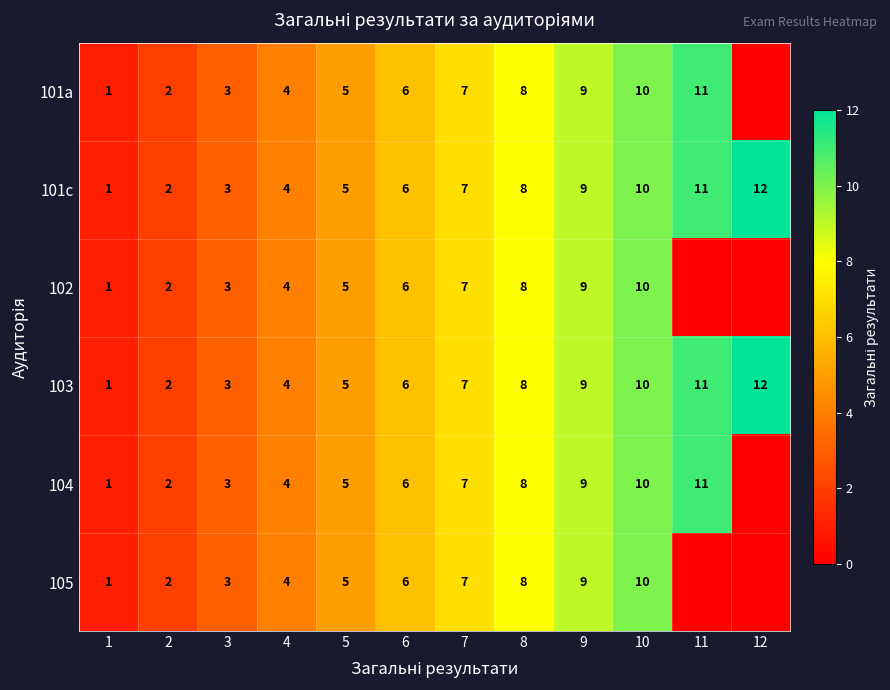

Which category has the highest value in the 101с series?

12